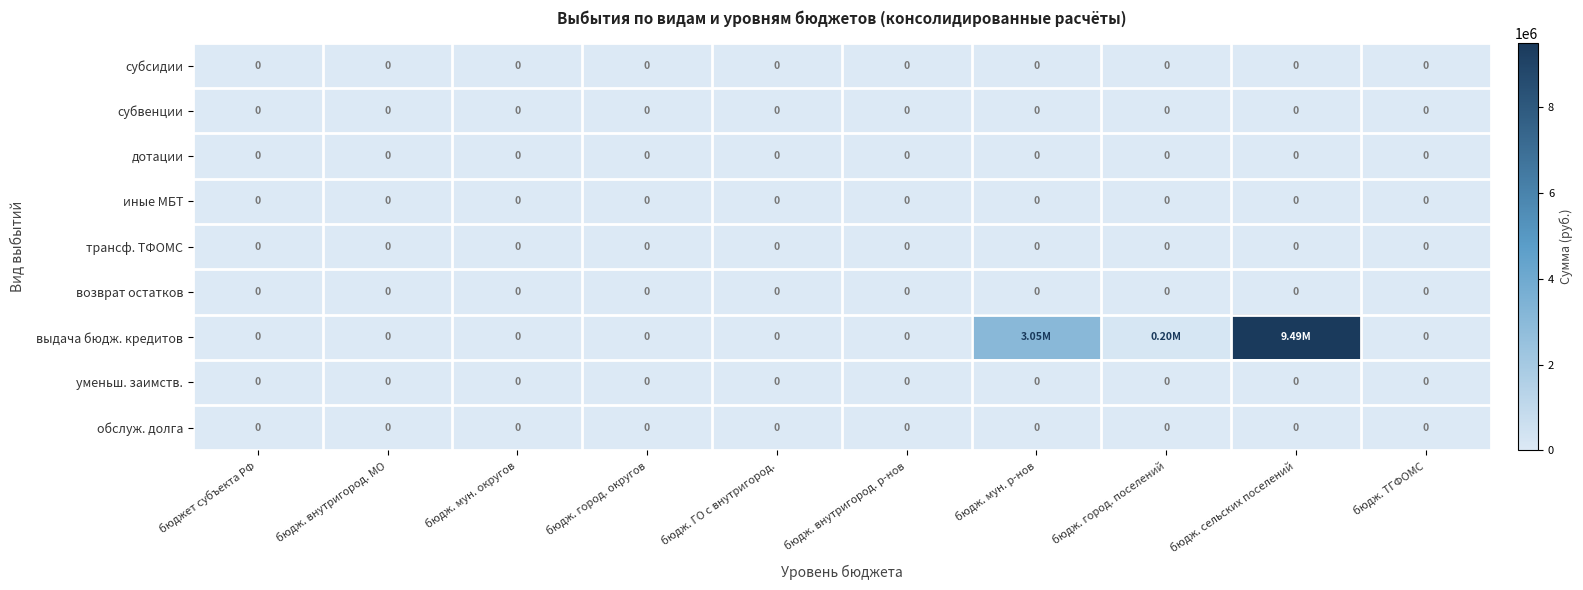

The value of иные МБТ at бюдж. внутригород. МО is 0.0. True or false?

True